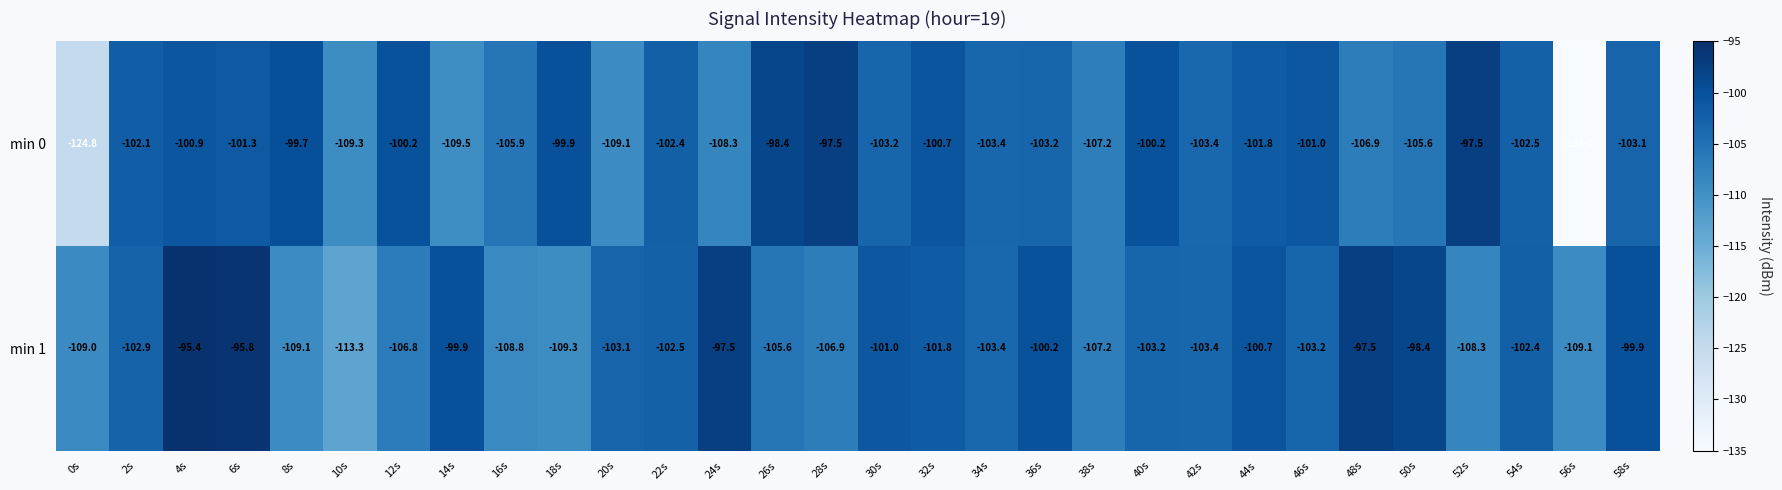

What is the sum of all min 1 values?

-3105.6